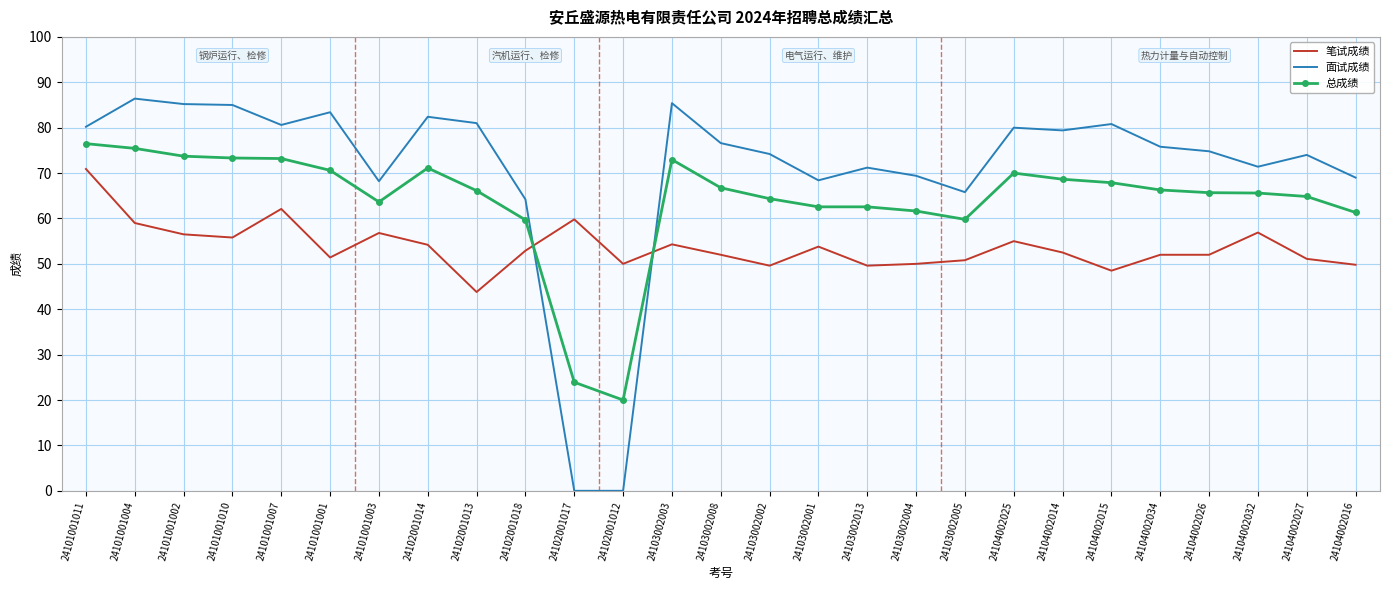

Which series has the largest total across all categories?

面试成绩